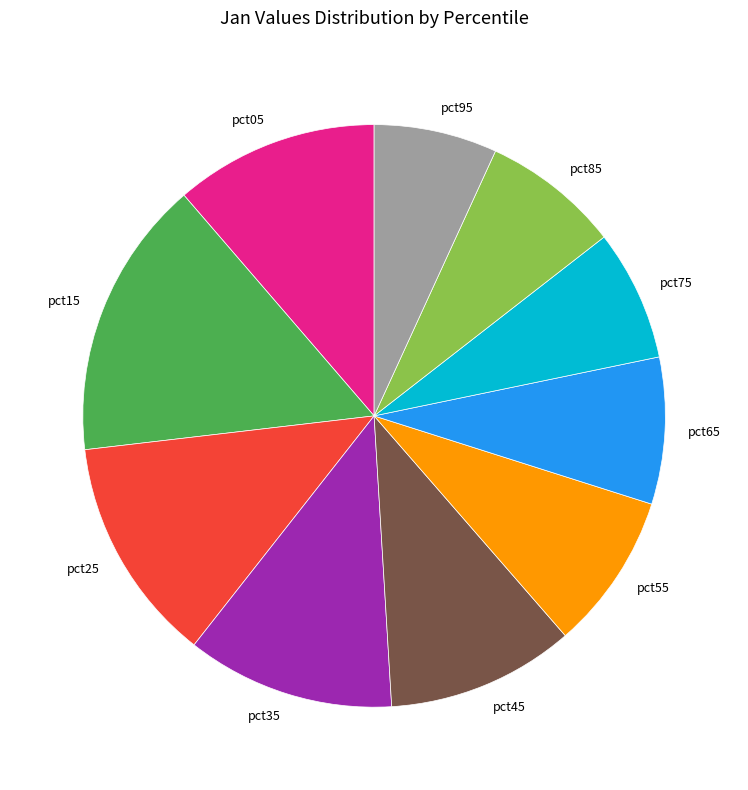

Count the number of slices in the pie.

10